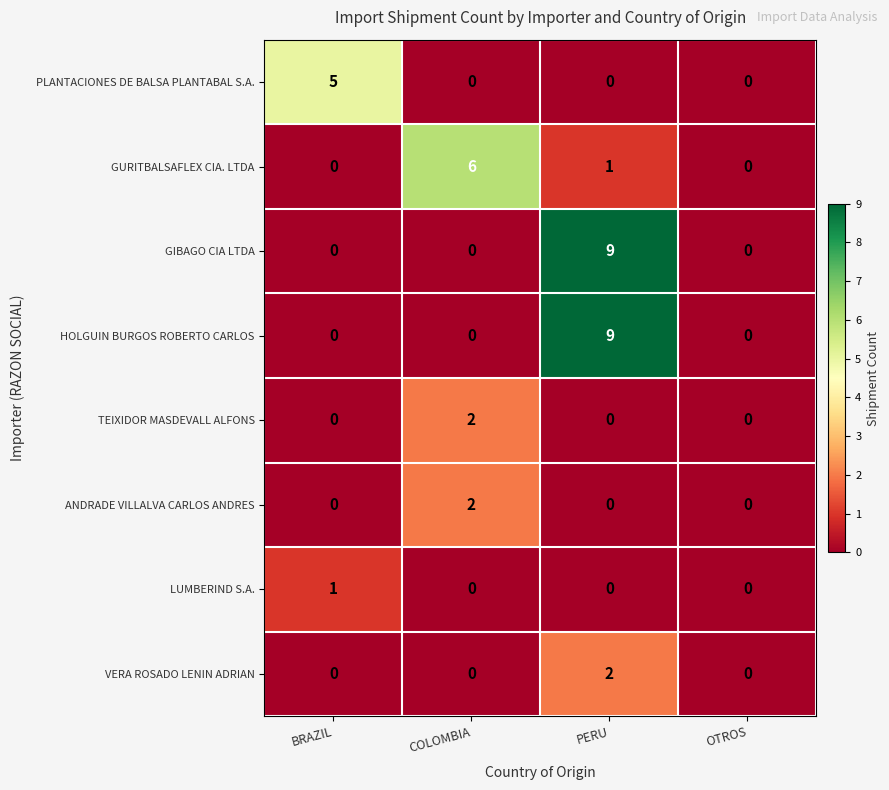

What is the total value across all series at COLOMBIA?

10